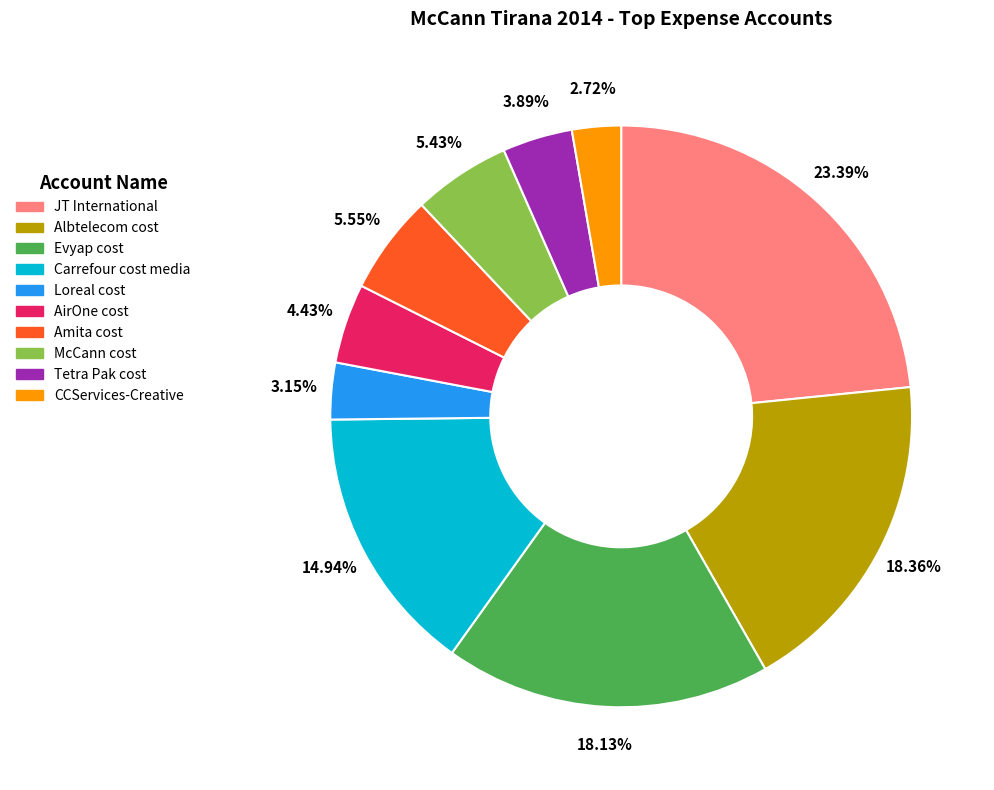

Is there a majority slice in this chart?

No